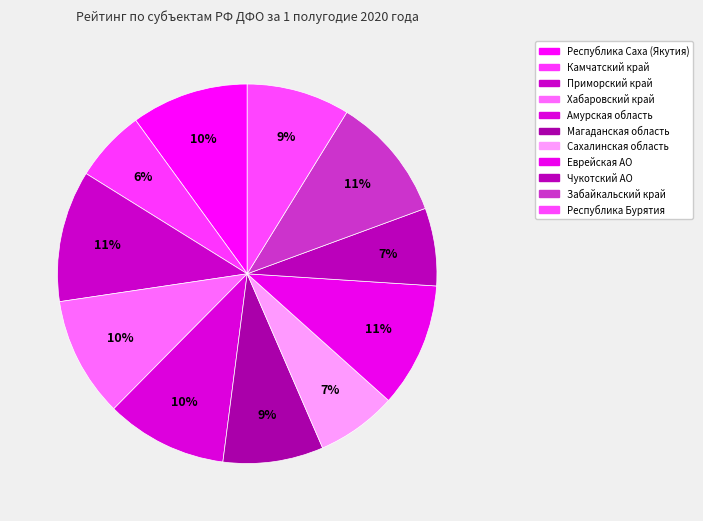

Rank the categories by value from highest to lowest.

Приморский край, Еврейская АО, Забайкальский край, Амурская область, Хабаровский край, Республика Саха (Якутия), Республика Бурятия, Магаданская область, Сахалинская область, Чукотский АО, Камчатский край